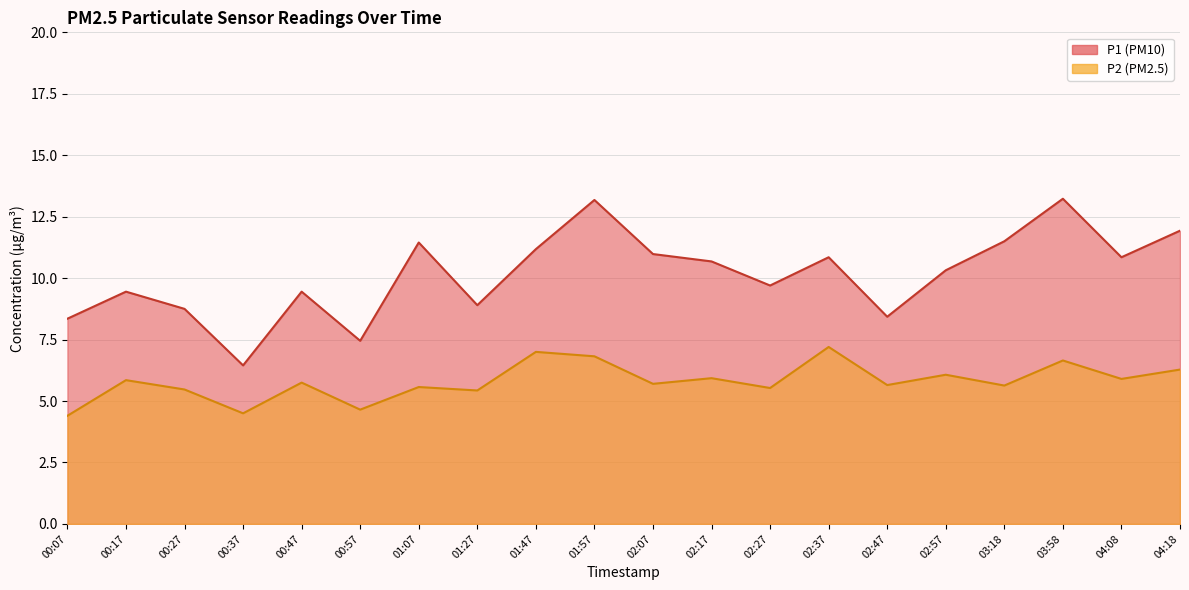

True or false: P2 and P1 cross at least once.

False